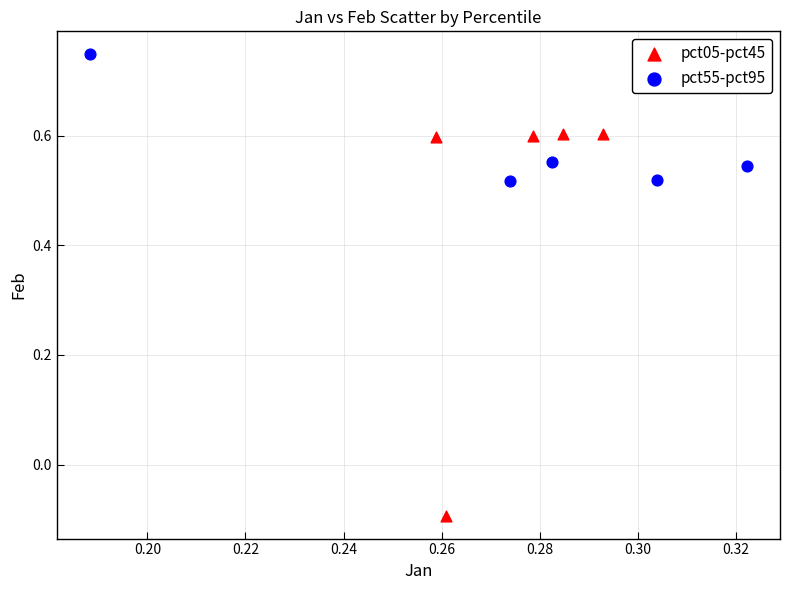

Which series reaches the maximum Y coordinate?

pct55-pct95